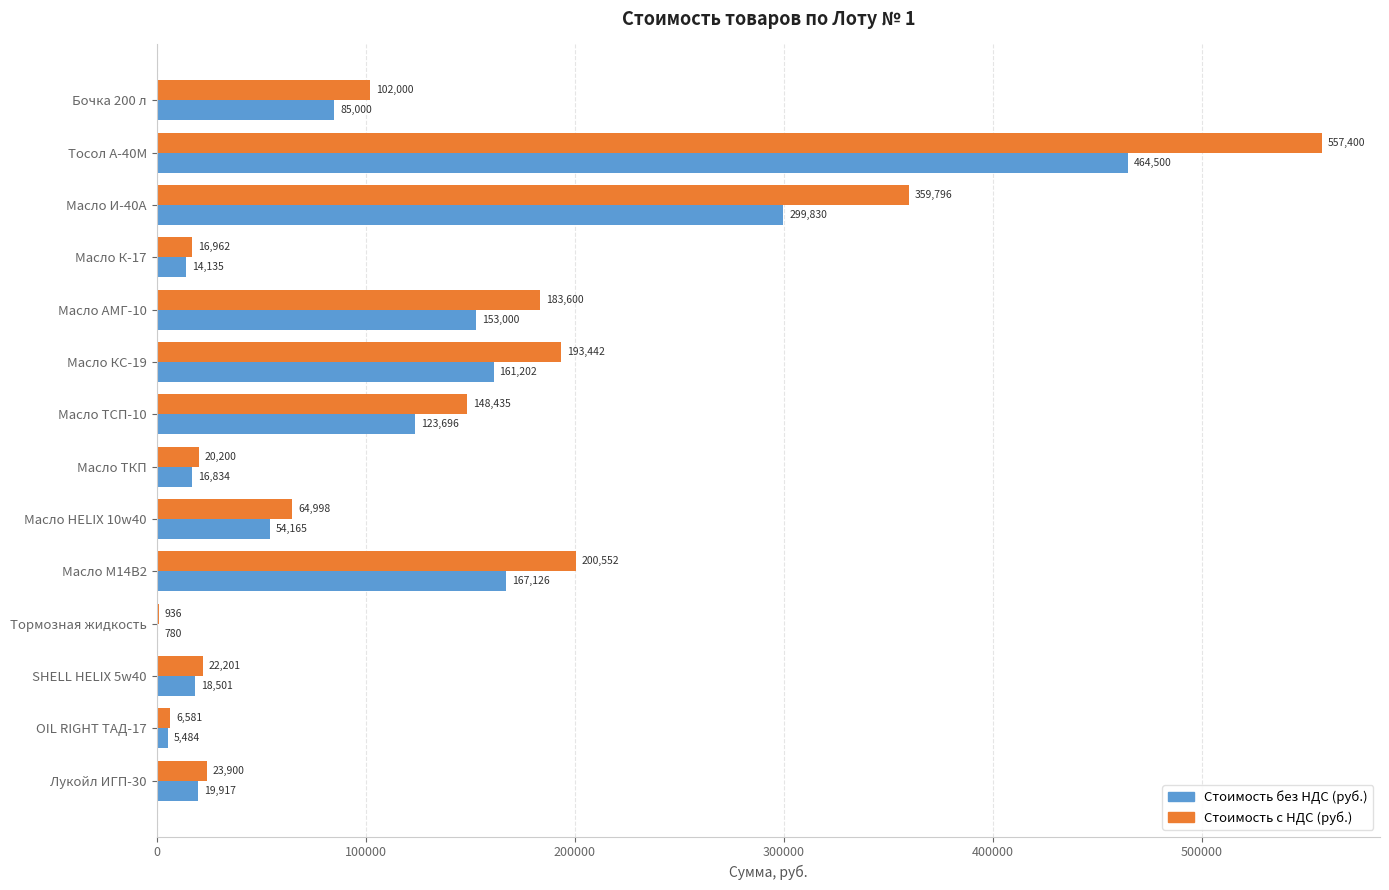

What is the highest value of the Стоимость с НДС (руб.) series?

557400.0